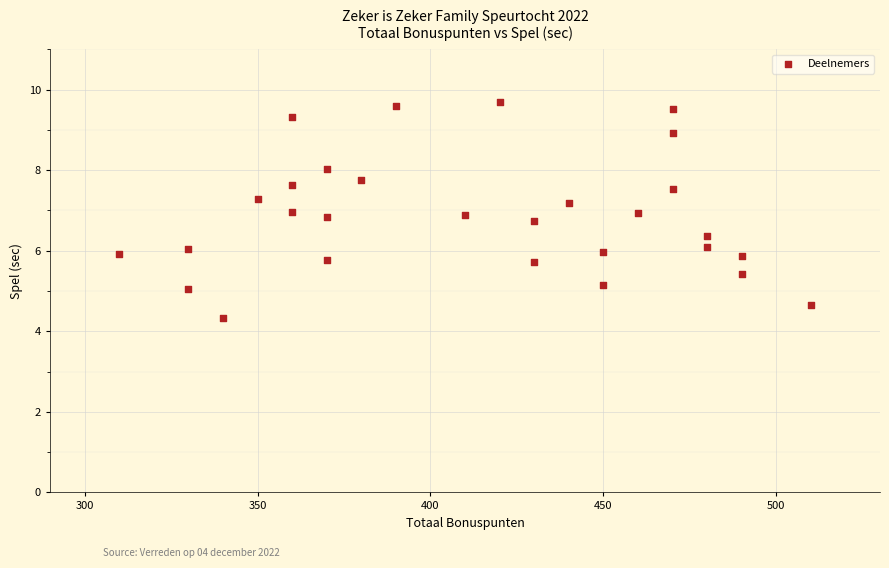

What is the range of X values (max minus min)?

200.0